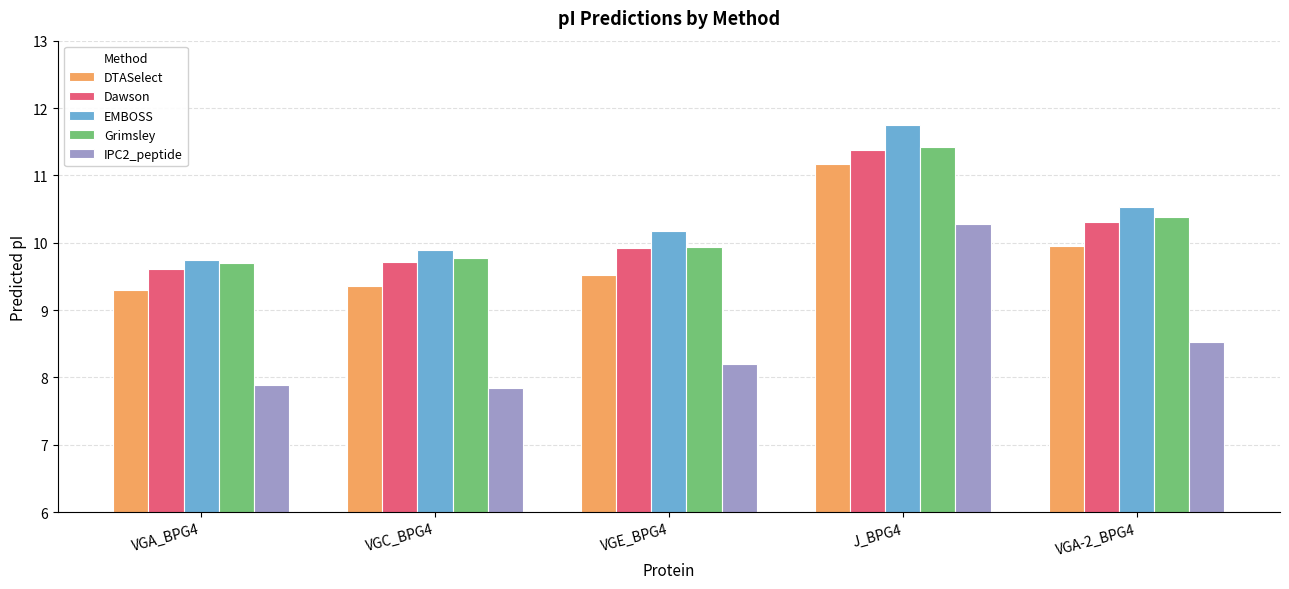

What is the average value of the EMBOSS series?

10.4